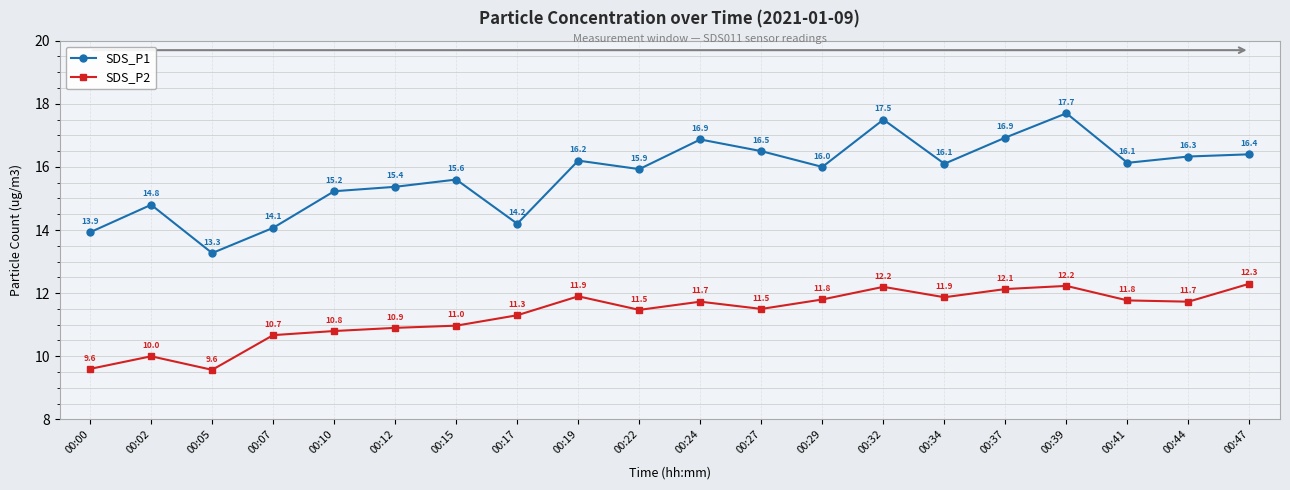

True or false: SDS_P1 and SDS_P2 intersect in this chart.

False